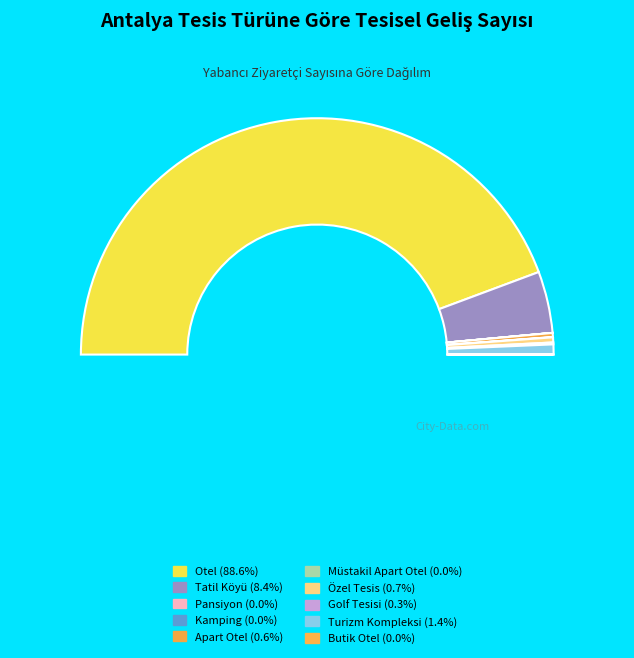

Which slice is the largest?

Otel